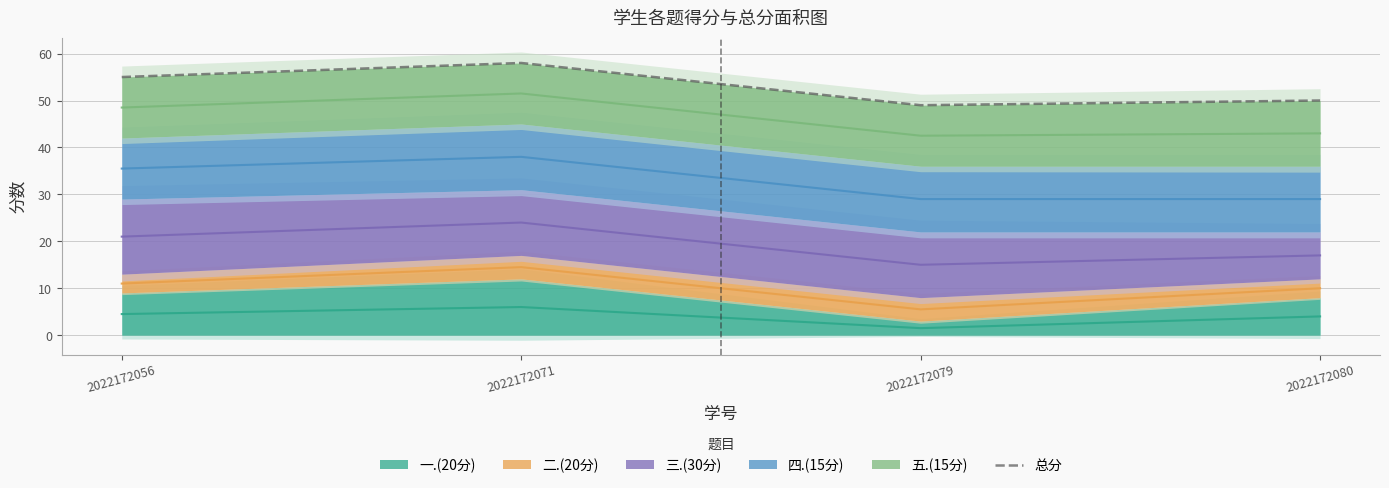

Reading left to right, transcribe all the data shown in this chart.

2022172056=55	2022172071=58	2022172079=49	2022172080=50